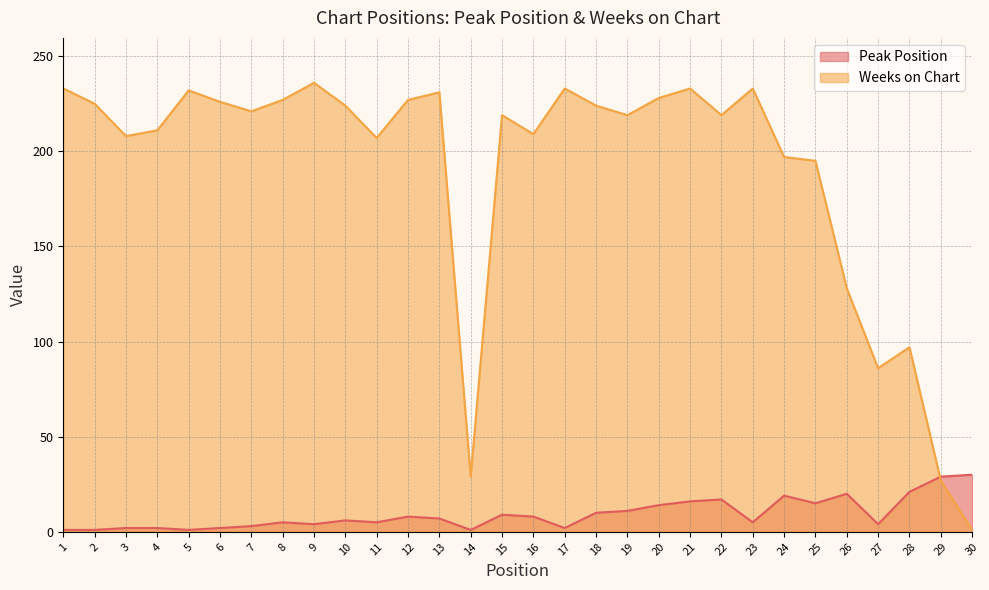

Is it true that Weeks on Chart equals 80 at 21?

False